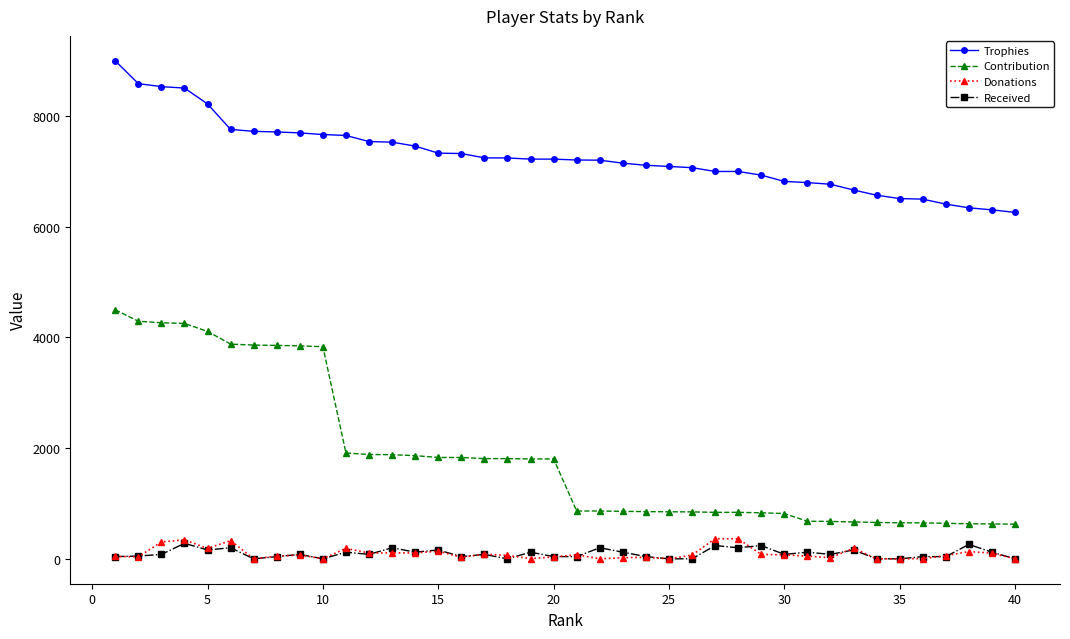

How many lines are shown in the chart?

4